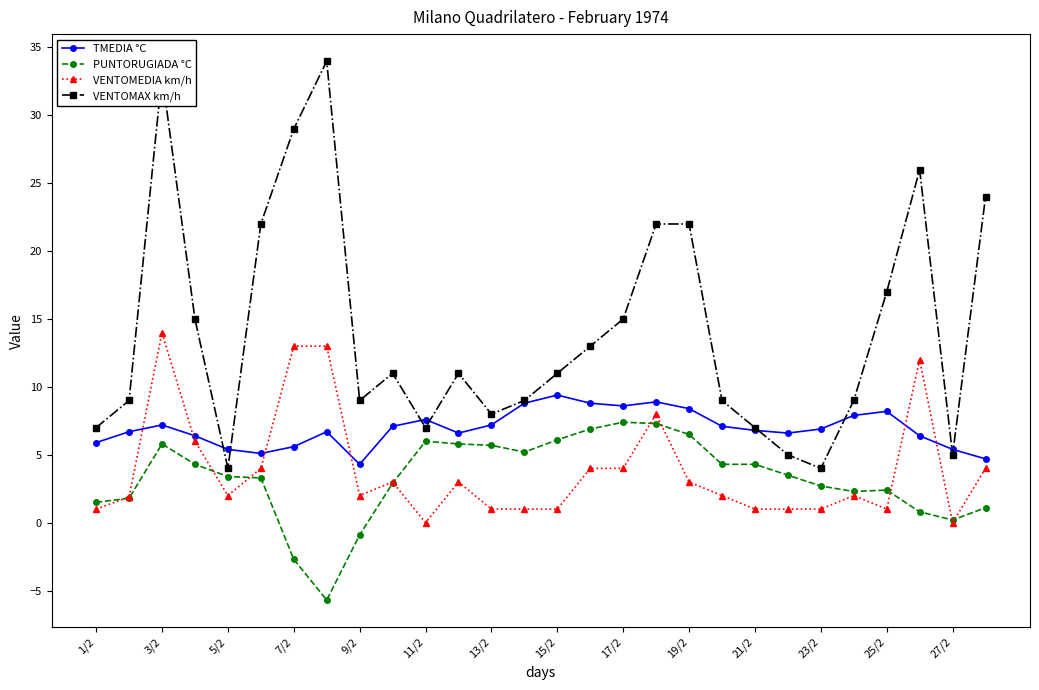

What is the value of the TMEDIA °C point at the 25th from the left?

8.2